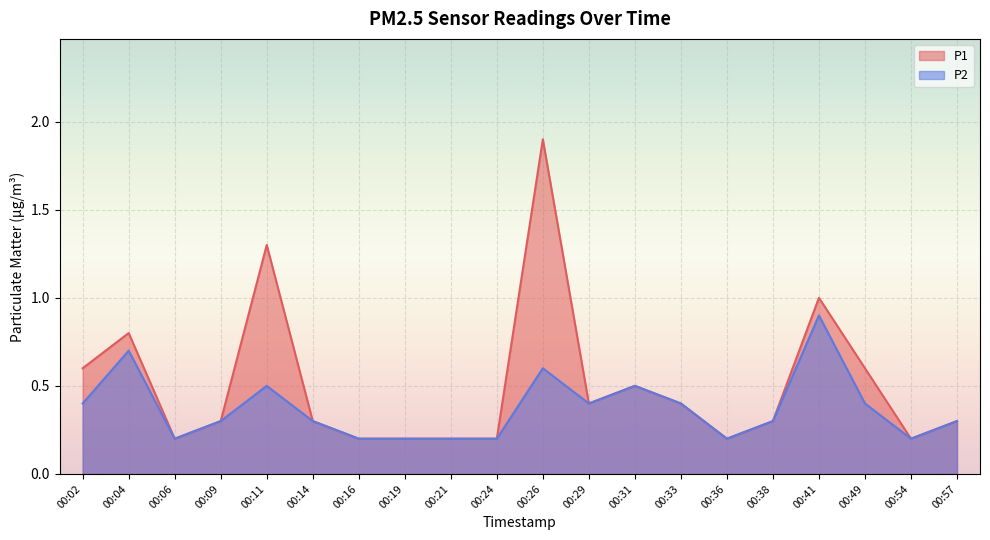

List the series in order of their overall mean, lowest first.

P2, P1